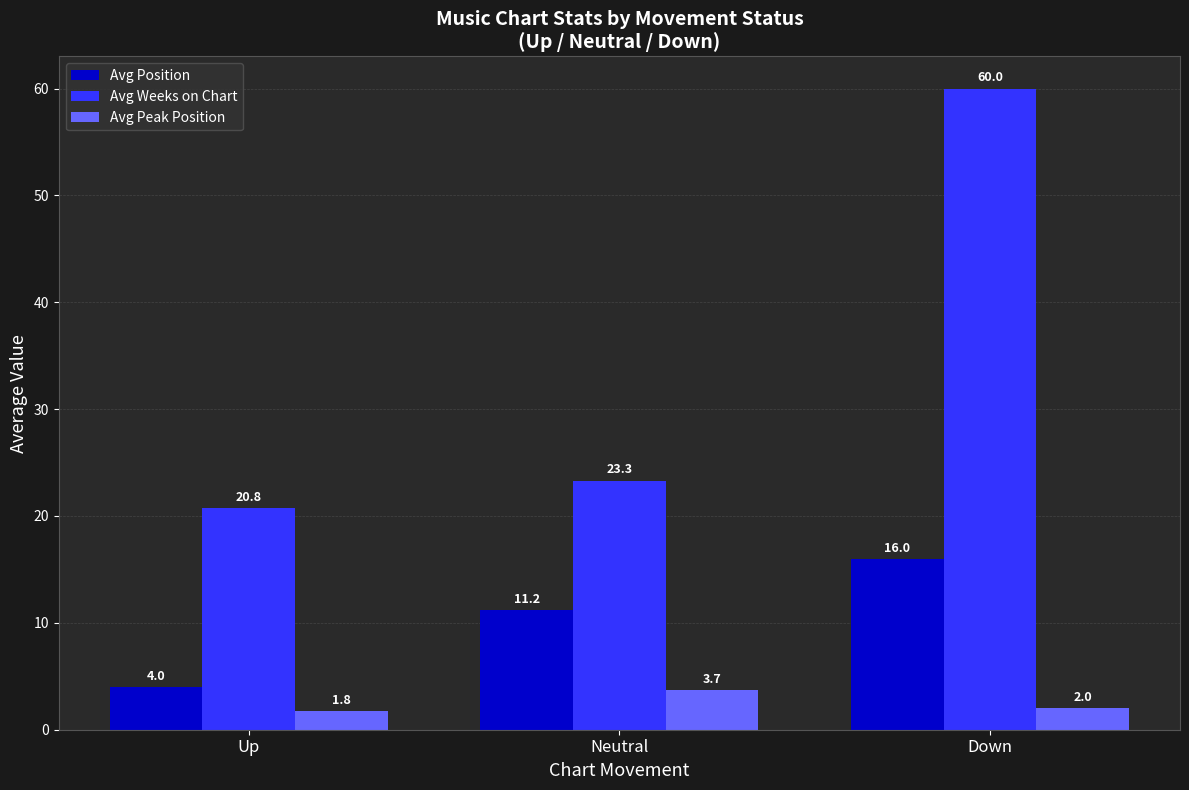

What is the total value across all series at Neutral?

38.2